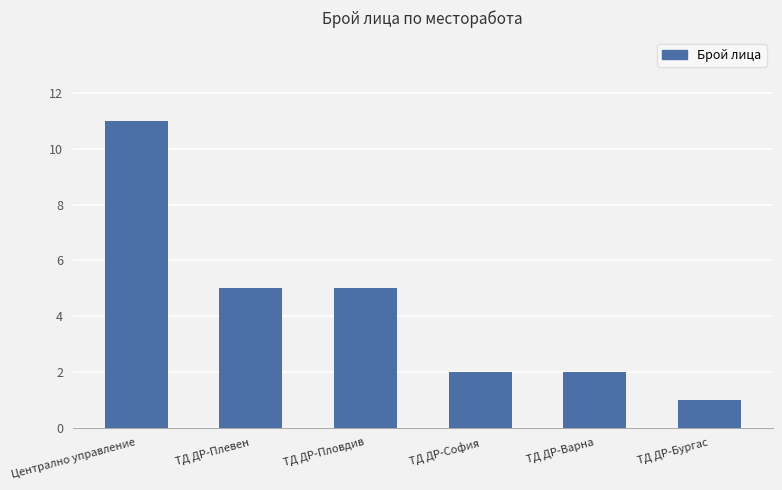

True or false: the data shows 7 at ТД ДР-Пловдив.

False